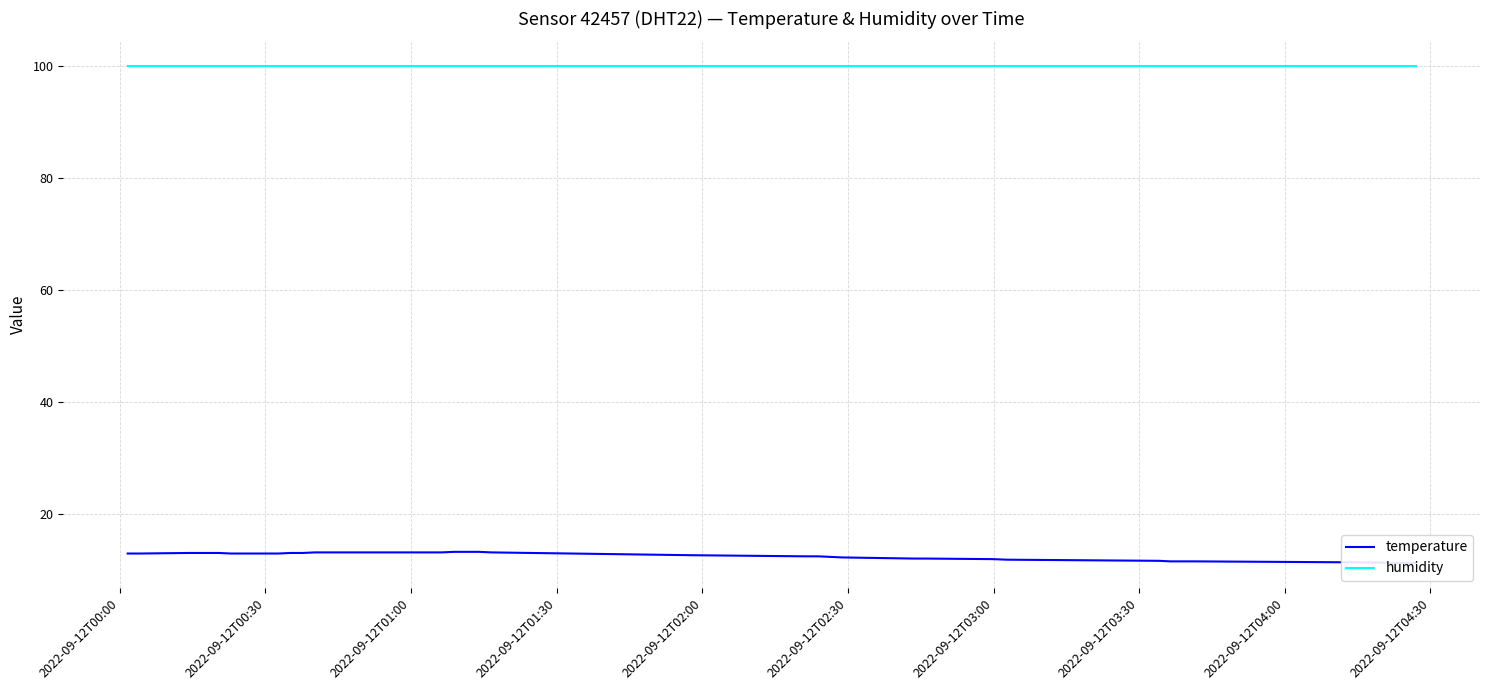

What is the maximum value for humidity?

99.9